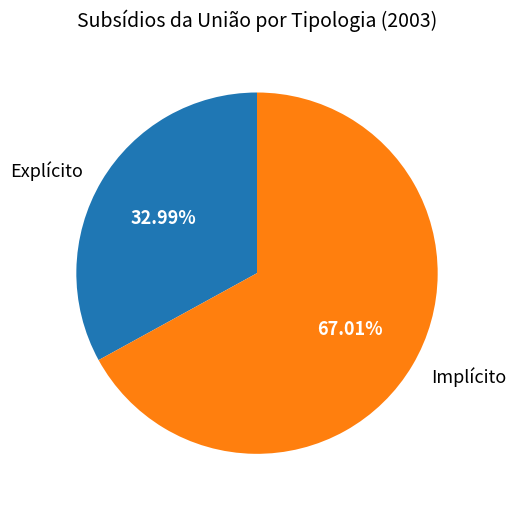

What is the ratio of the value at Implícito to the value at Explícito?

2.0